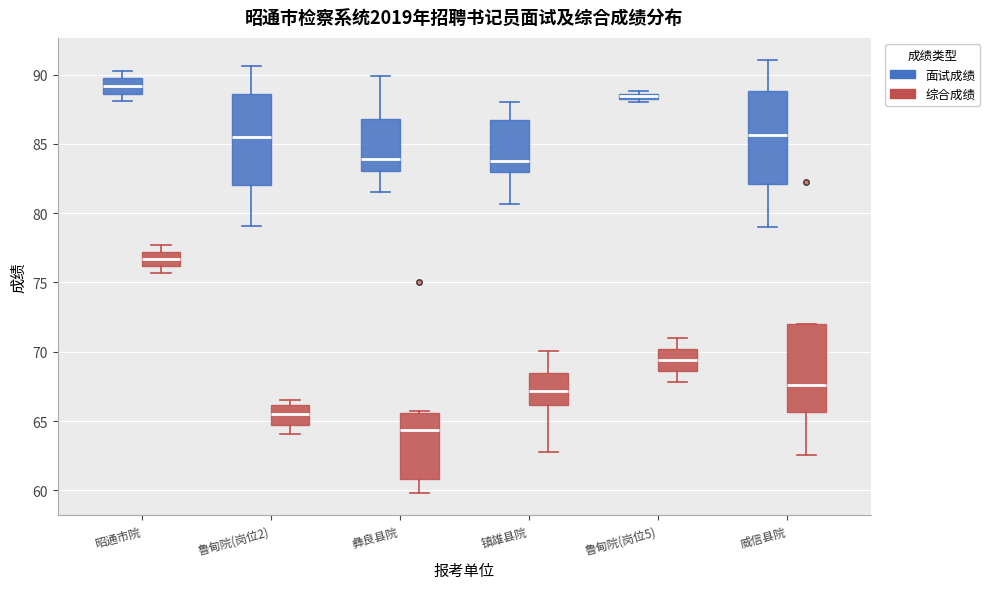

Which box's median line is the lowest?

彝良县院 (综合成绩)